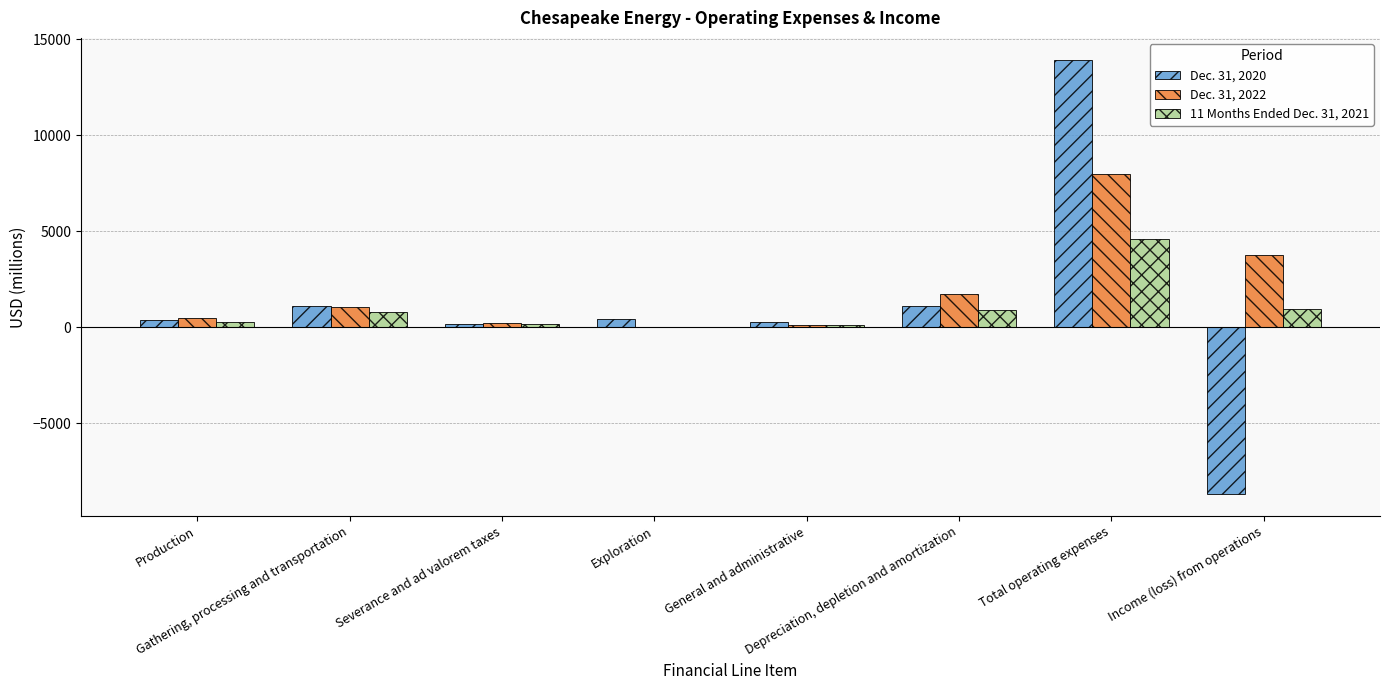

Which category has the highest value in the Dec. 31, 2022 series?

Total operating expenses